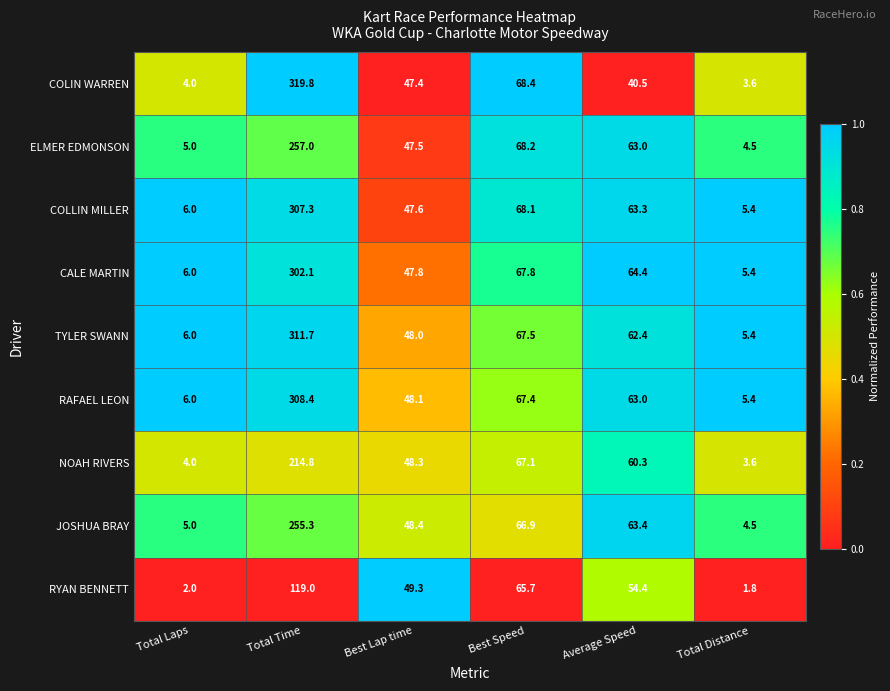

Count the number of data series in this chart.

9